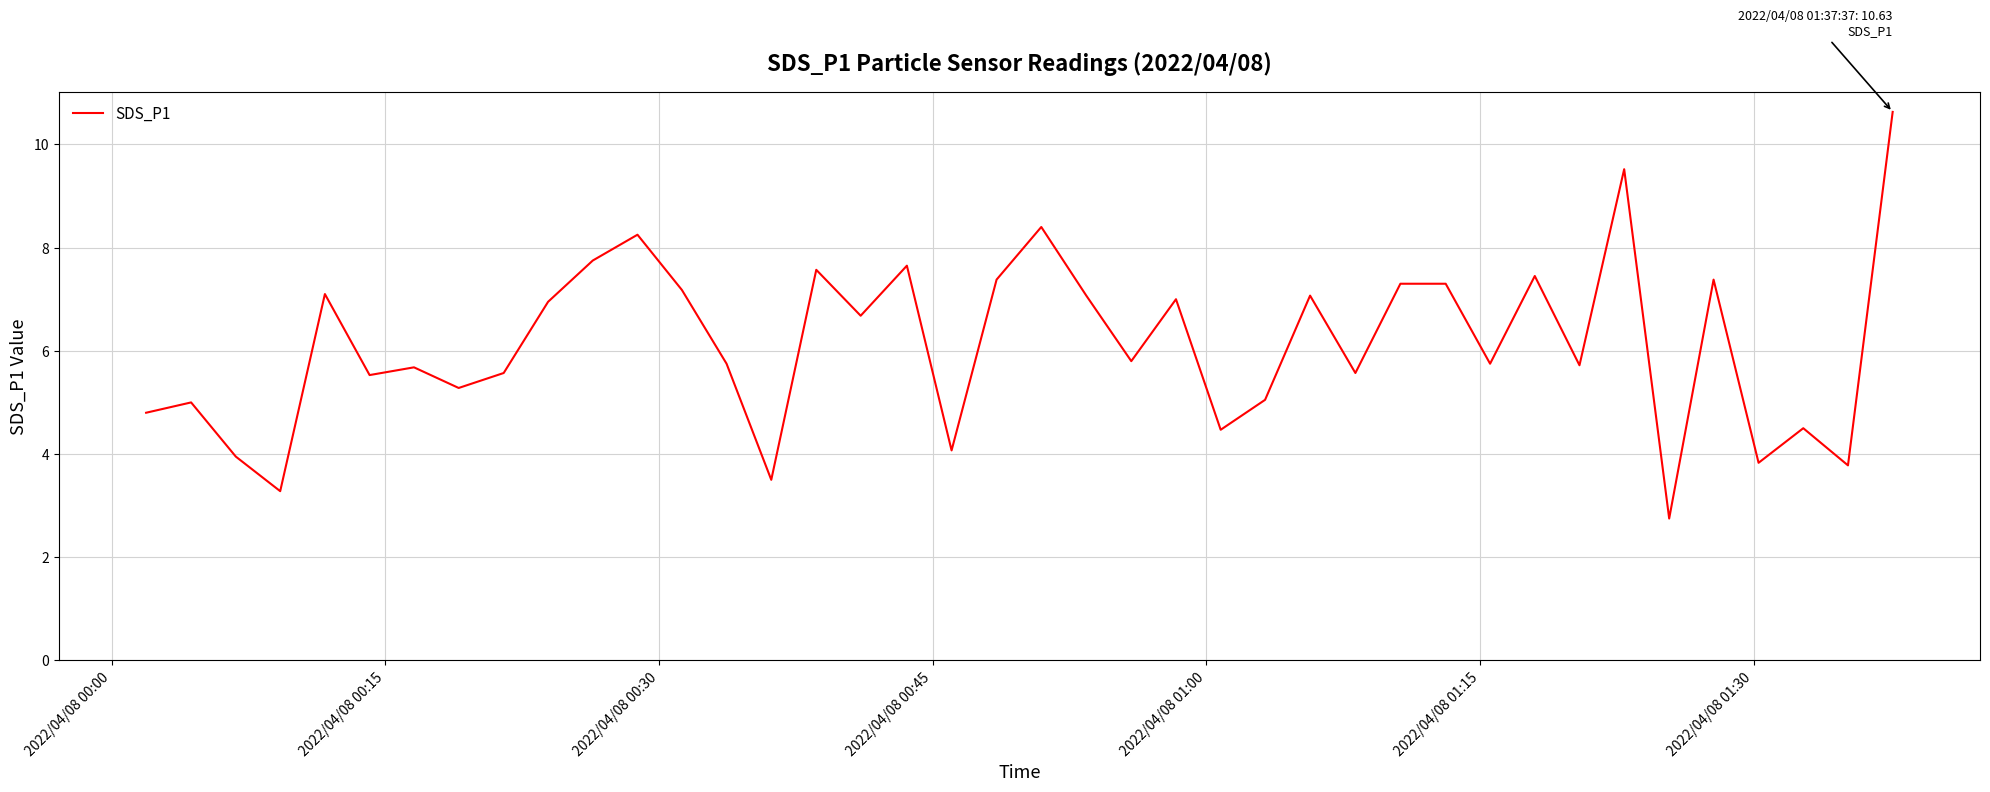

Does the chart display data point markers on the line(s)?

No